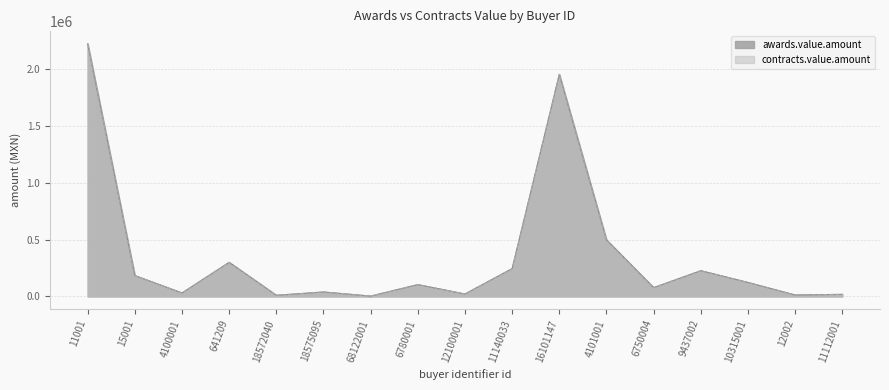

What are all the series names shown in the legend?

awards.value.amount, contracts.value.amount